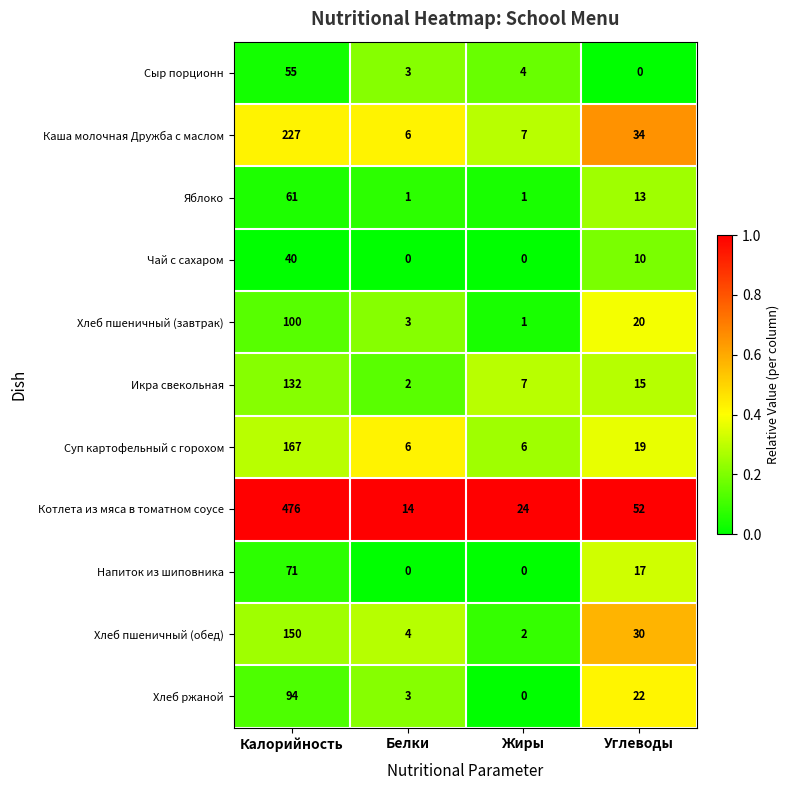

What is the maximum value shown in the chart?

476